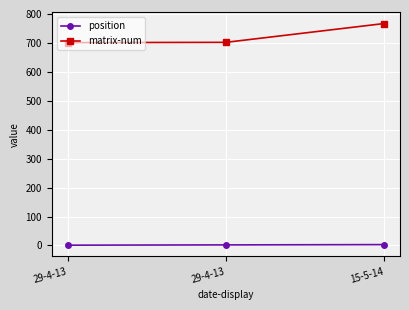

What is the value of the position point at the 3rd from the left?

3